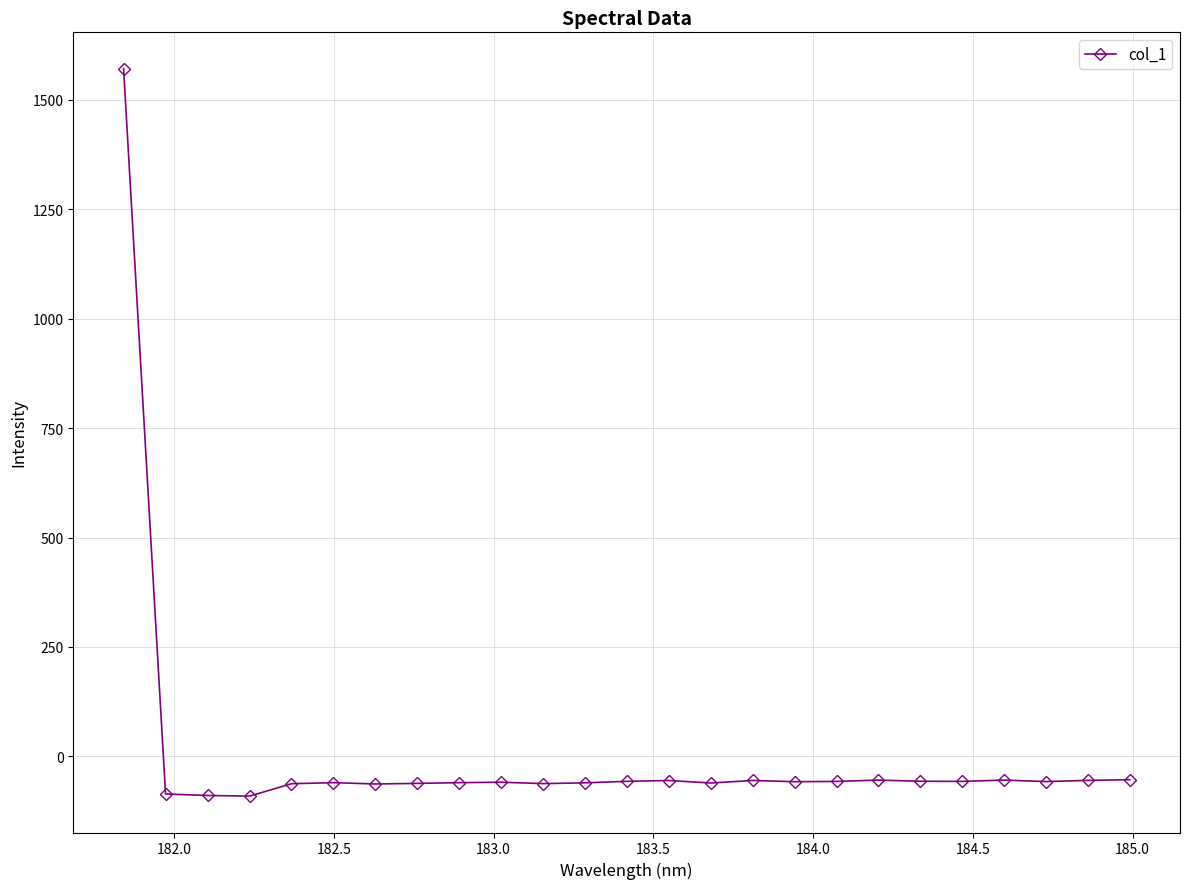

What is the smallest value displayed?

-90.7